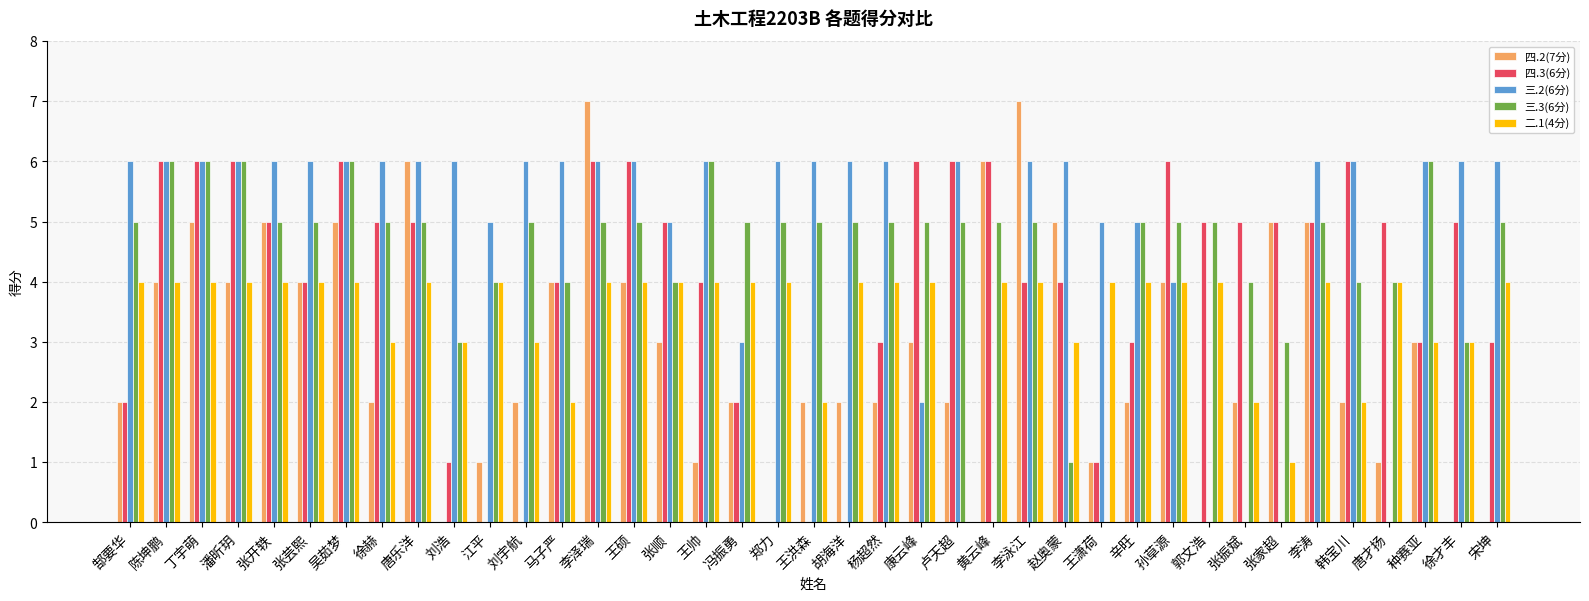

Is it true that 三.3(6分) equals 5 at 王洪森?

True